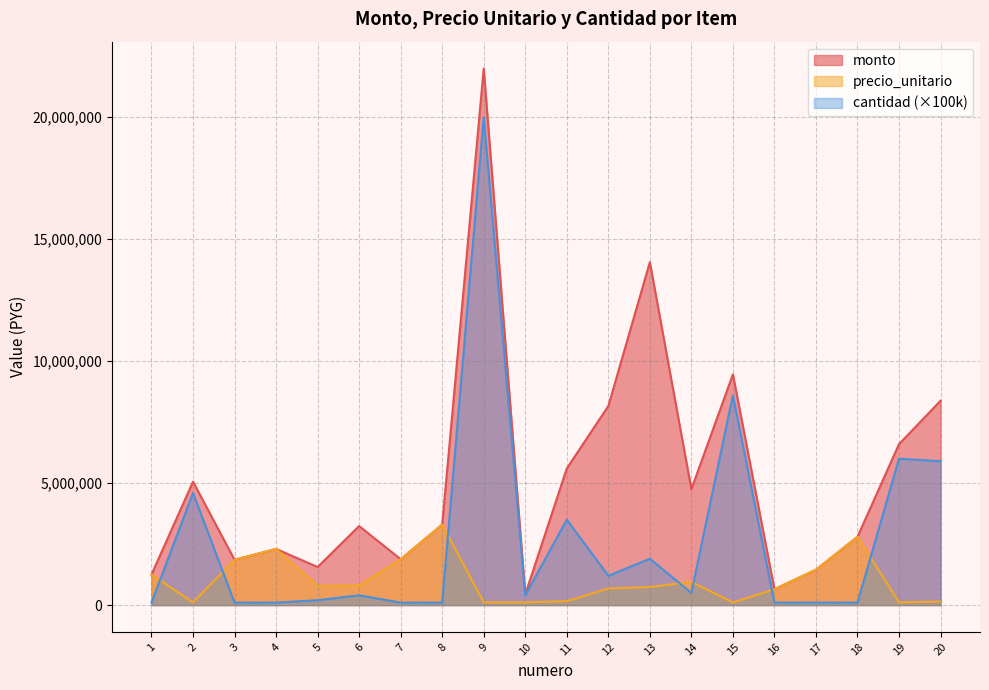

In precio_unitario, how many points are higher than both neighbors (excluding endpoints)?

4